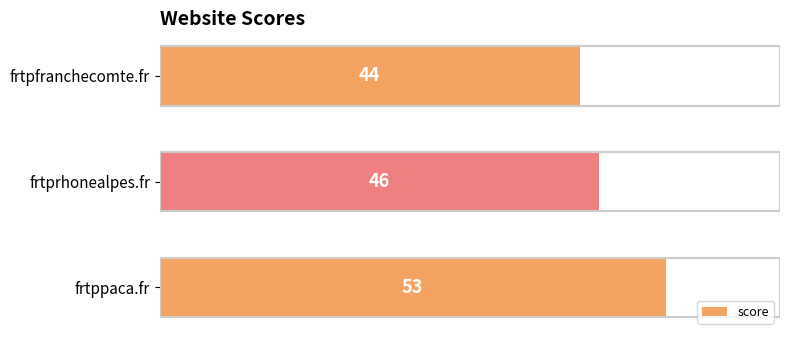

Reading top to bottom, what are all the values shown in this chart?

44	46	53